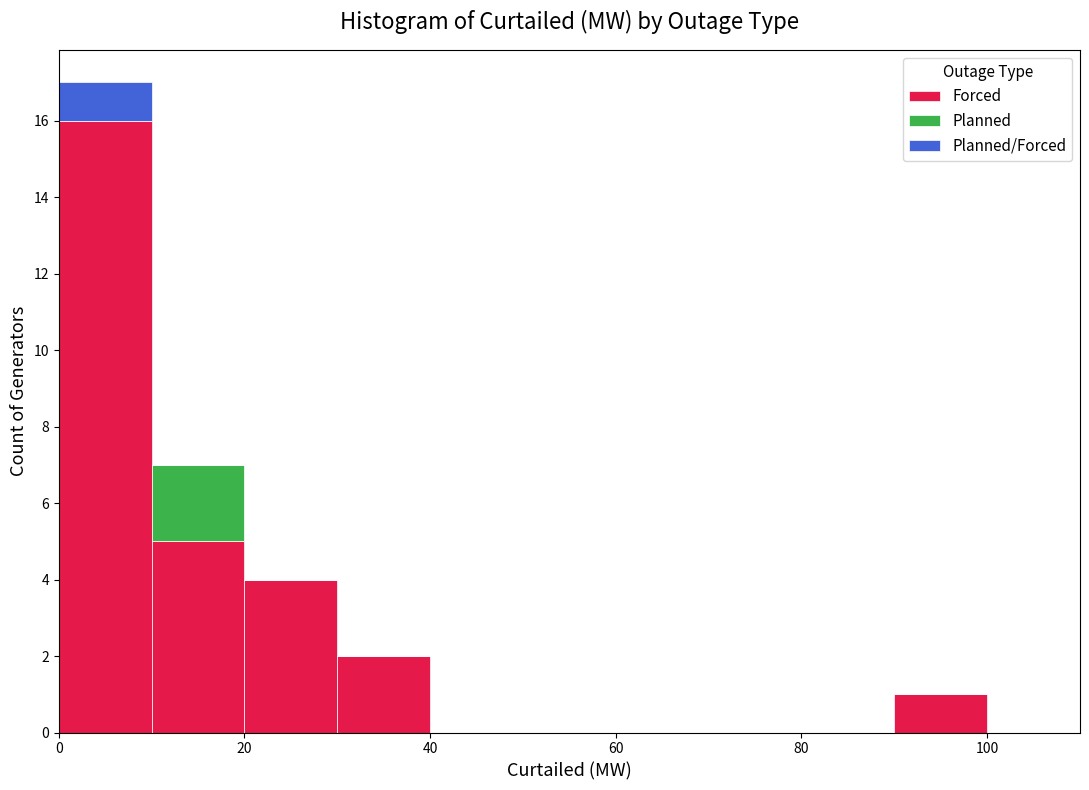

What is the total height of the stacked bar covering 20 to 30 on the x-axis? The values are not printed on the chart, so give them approximately, as read against the axis.

4